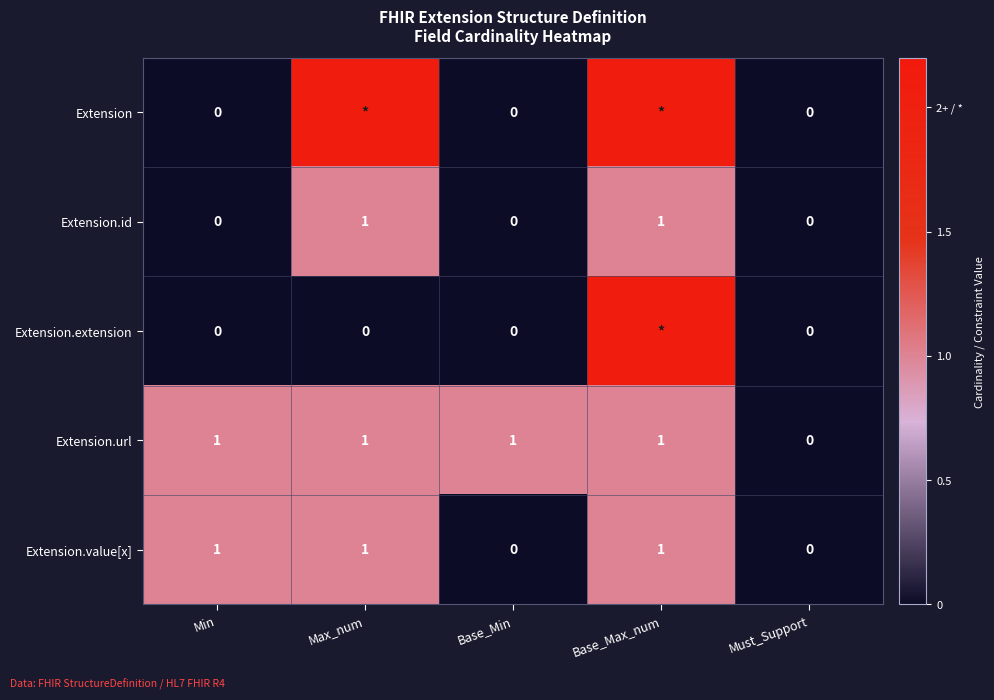

The value of Extension.url at Must_Support is 0.6. True or false?

False